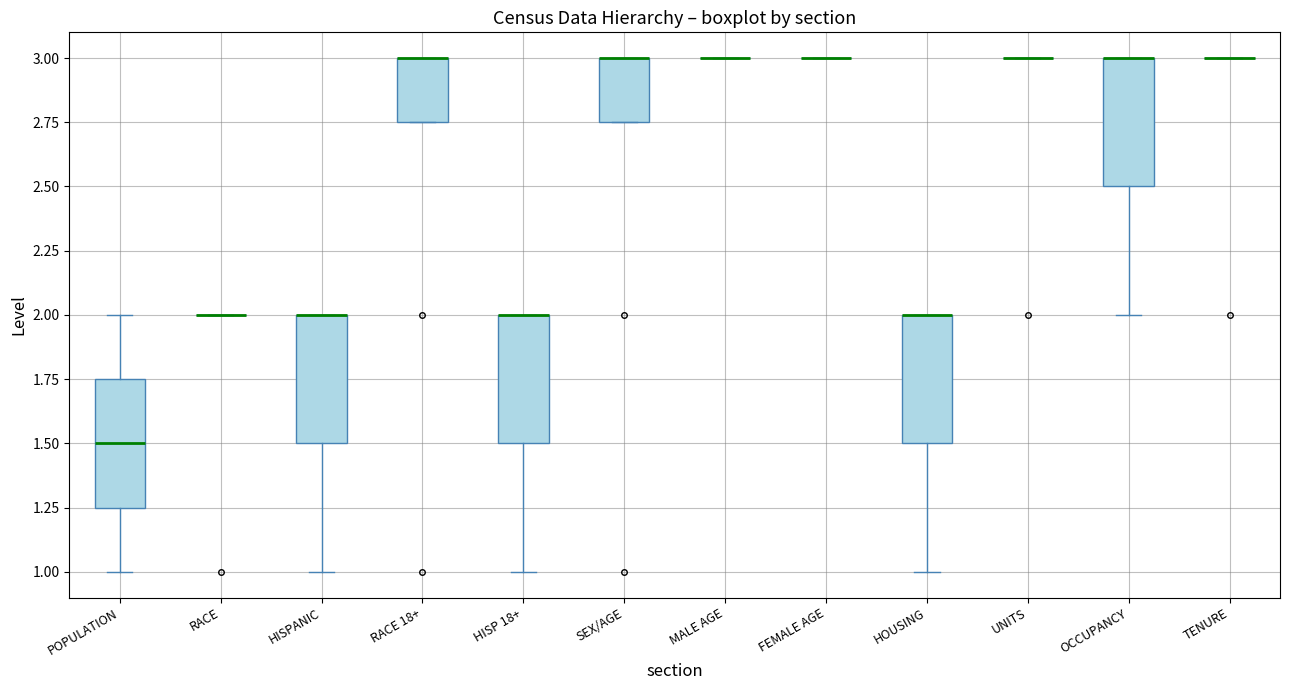

Reading left to right, transcribe this box plot: for each box, give where its median line is, the range the box spans, and where its two whiskers end, as read against the y-axis. The values are not printed on the chart, so give them approximately, as read against the axis.

POPULATION: median 1.50, box 1.25 to 1.75, whiskers 1.00 to 2.00
RACE: box collapsed to a line at 2.00, whiskers 2.00 to 2.00
HISPANIC: median 2.00 (drawn on the box's upper edge), box 1.50 to 2.00, whiskers 1.00 to 2.00
RACE 18+: median 3.00 (drawn on the box's upper edge), box 2.75 to 3.00, whiskers 2.75 to 3.00
HISP 18+: median 2.00 (drawn on the box's upper edge), box 1.50 to 2.00, whiskers 1.00 to 2.00
SEX/AGE: median 3.00 (drawn on the box's upper edge), box 2.75 to 3.00, whiskers 2.75 to 3.00
MALE AGE: box collapsed to a line at 3.00, whiskers 3.00 to 3.00
FEMALE AGE: box collapsed to a line at 3.00, whiskers 3.00 to 3.00
HOUSING: median 2.00 (drawn on the box's upper edge), box 1.50 to 2.00, whiskers 1.00 to 2.00
UNITS: box collapsed to a line at 3.00, whiskers 3.00 to 3.00
OCCUPANCY: median 3.00 (drawn on the box's upper edge), box 2.50 to 3.00, whiskers 2.00 to 3.00
TENURE: box collapsed to a line at 3.00, whiskers 3.00 to 3.00